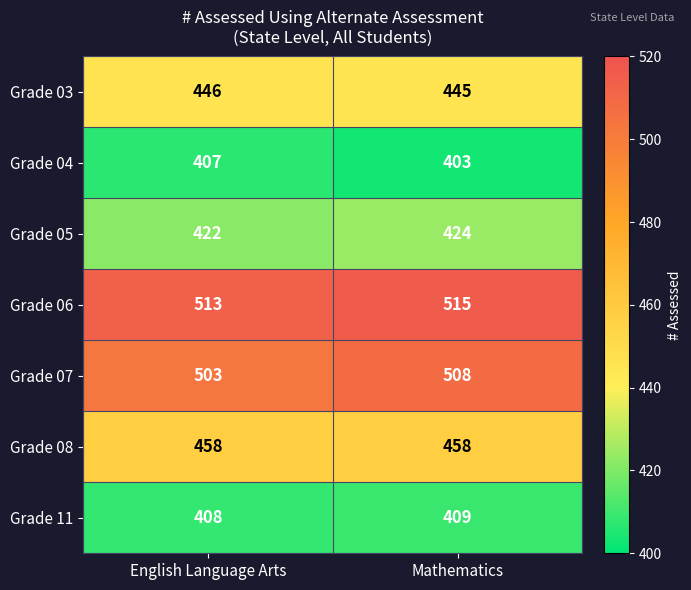

At which category does the chart reach its peak across all series?

Mathematics